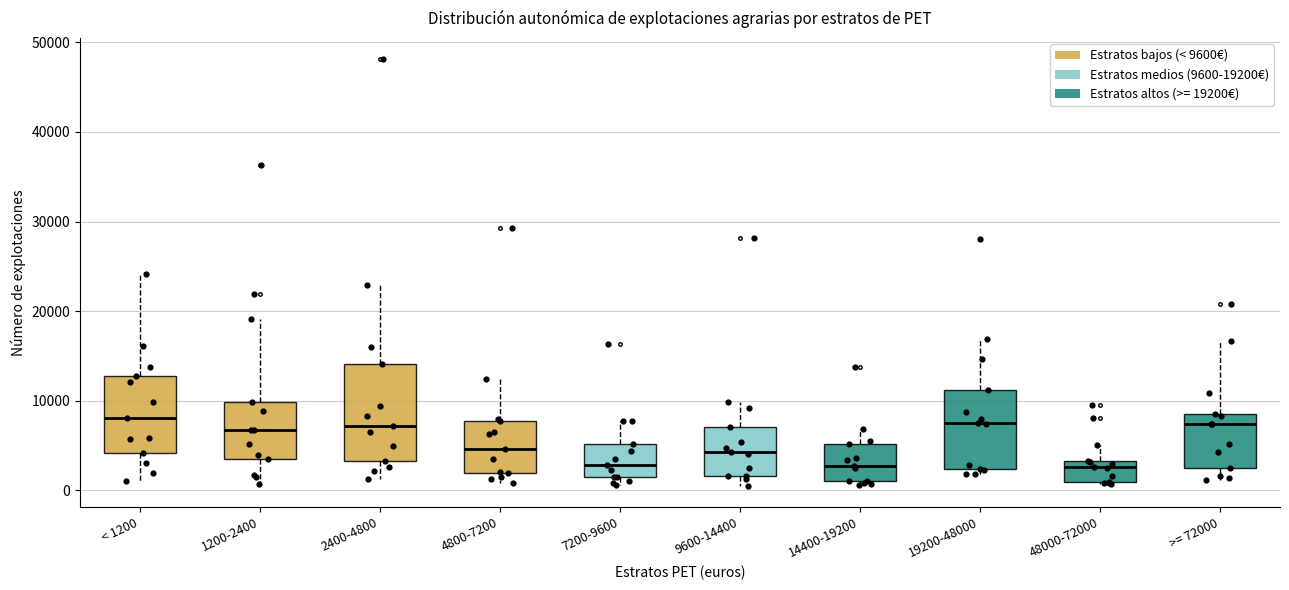

Comparing the boxes themselves (not the whiskers), which one is the tallest?

2400-4800